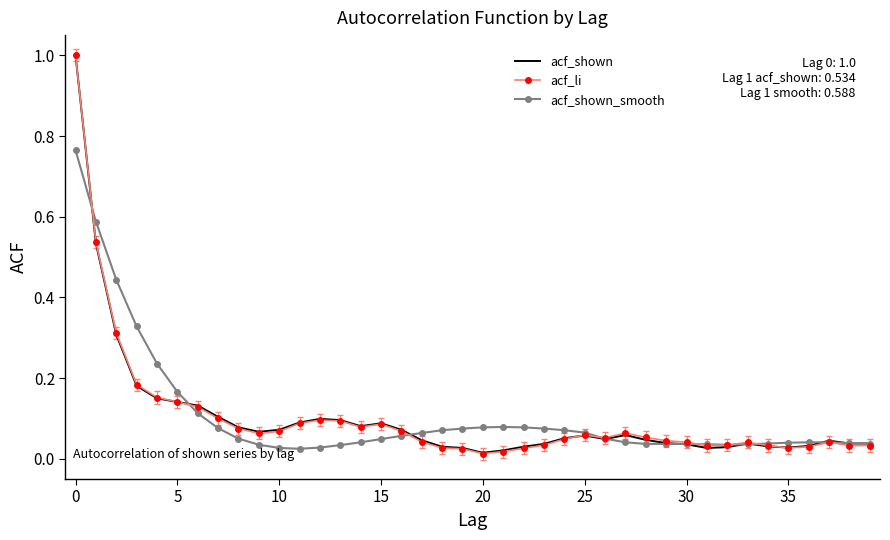

What is the maximum value shown in the chart?

1.0